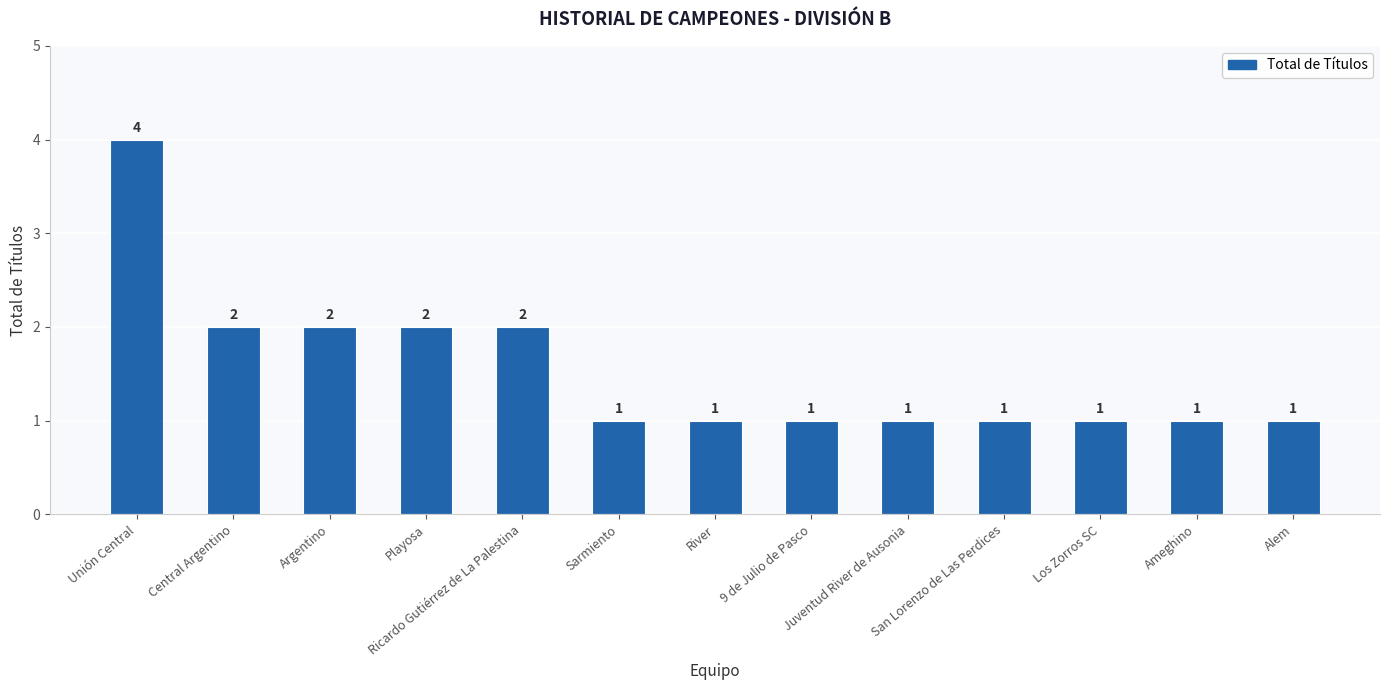

What is the label of the 11th bar from the left?

Los Zorros SC